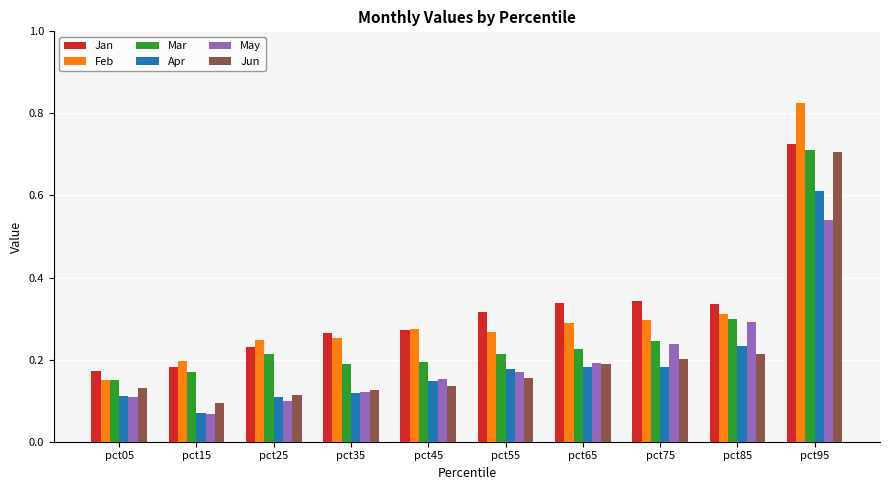

At which label is Apr closest to 0?

pct15